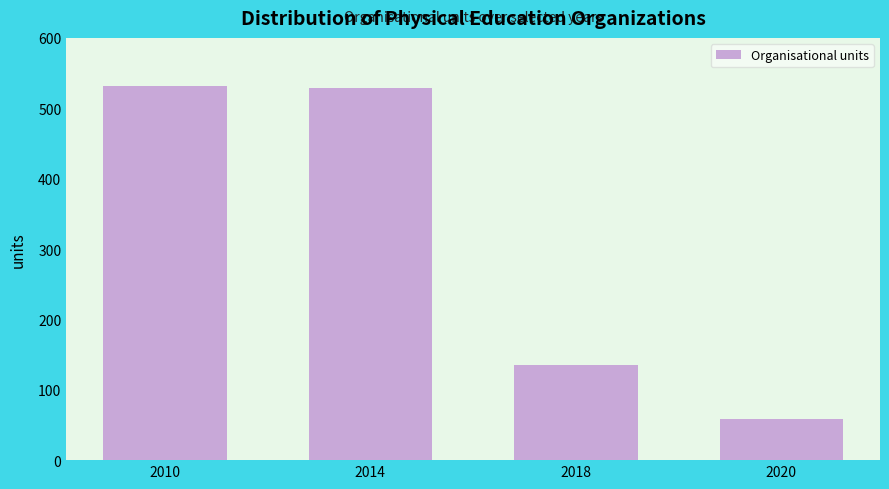

Where is the data nearest to the value 294?

2018